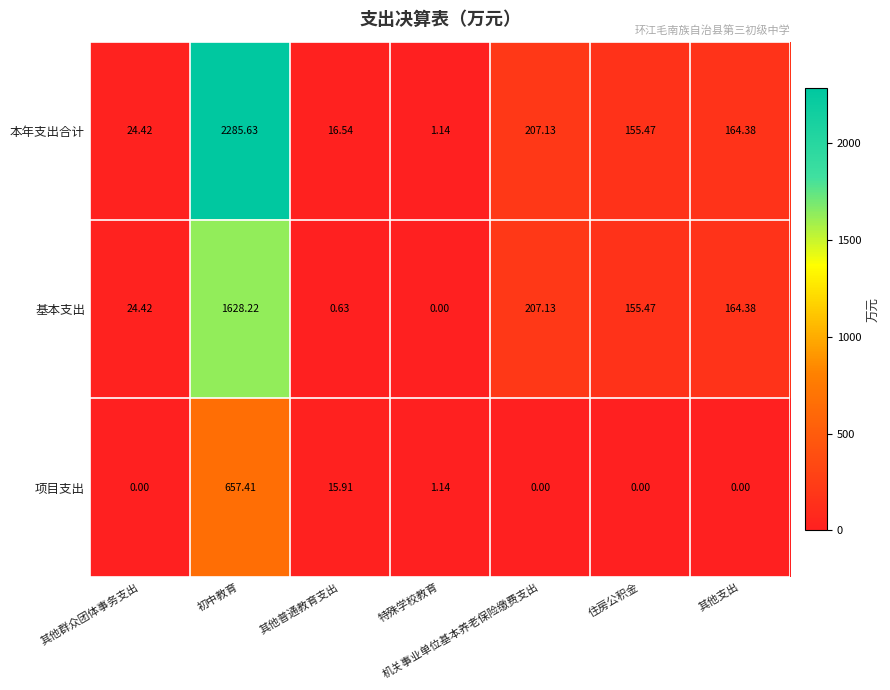

What is the total value across all series at 其他群众团体事务支出?

48.8